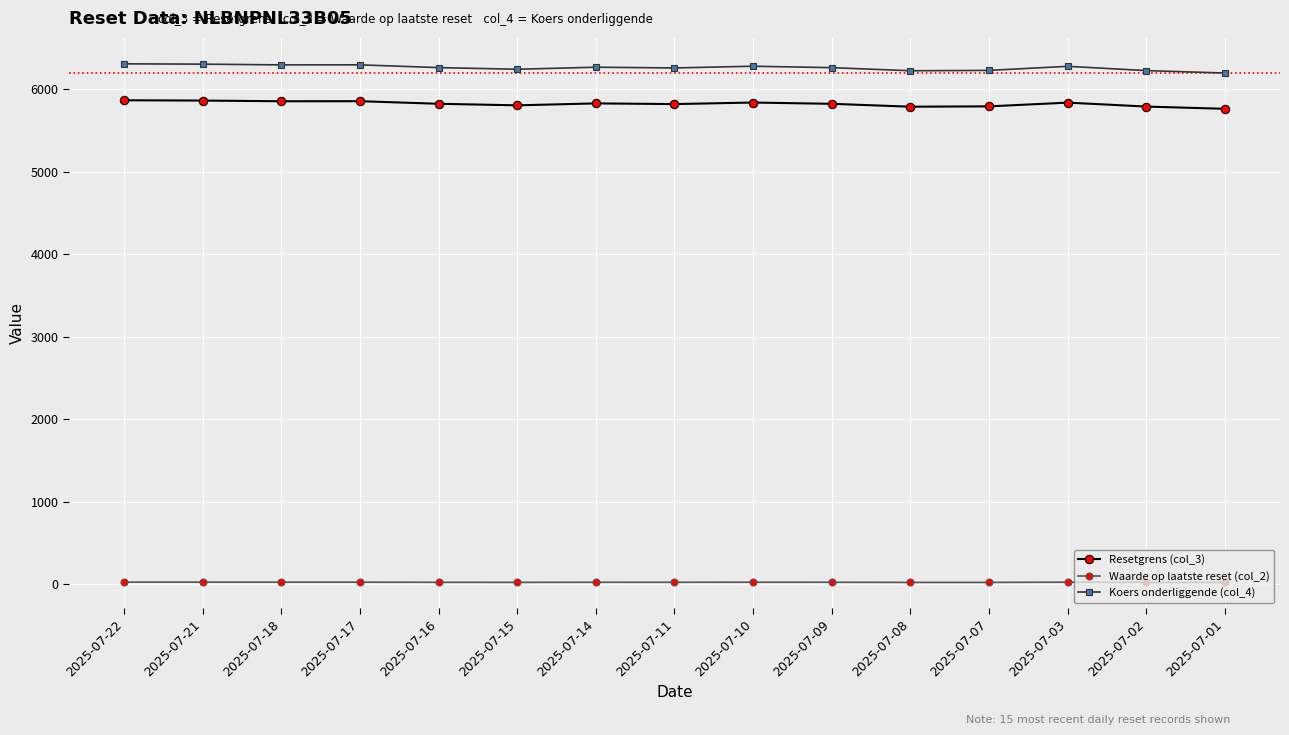

How many data points in Resetgrens (col_3) are less than 5825?

7